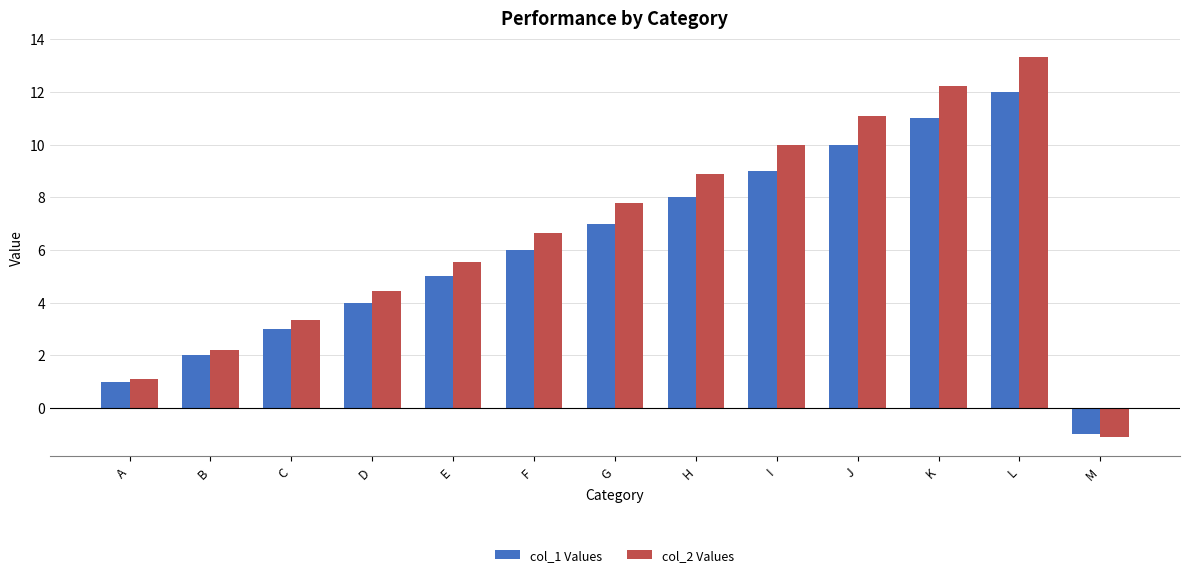

What is the difference between the col_2 Values values at J and L?

2.2